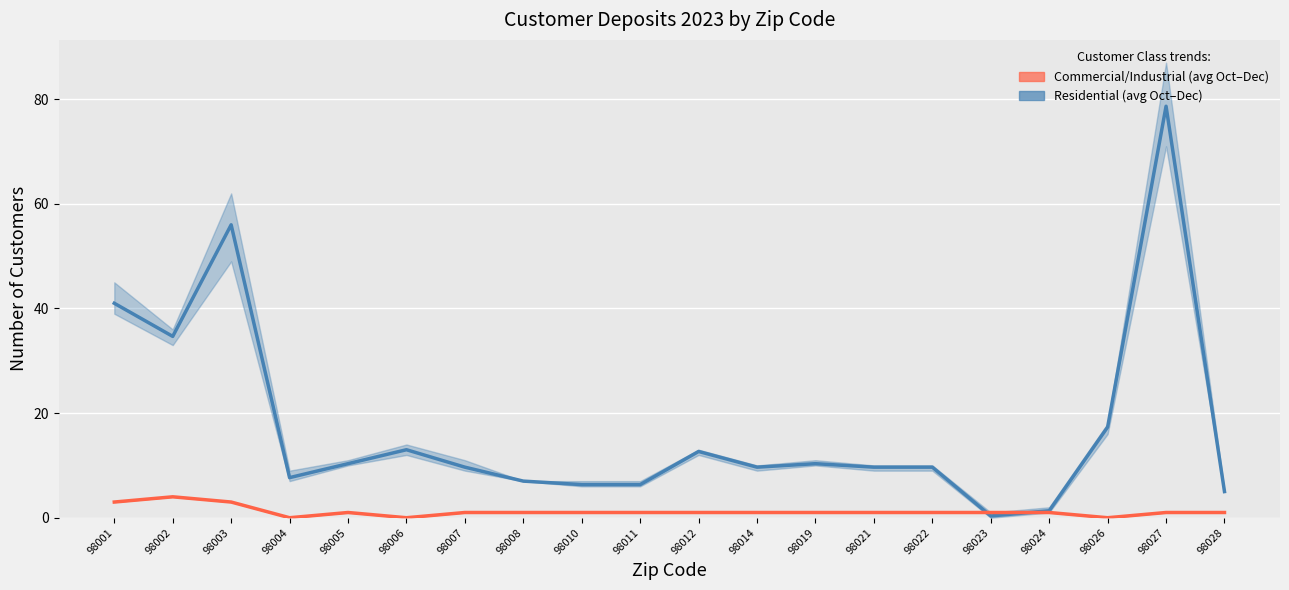

True or false: Residential (avg Oct–Dec) has a value of 5.4 at 98021.

False